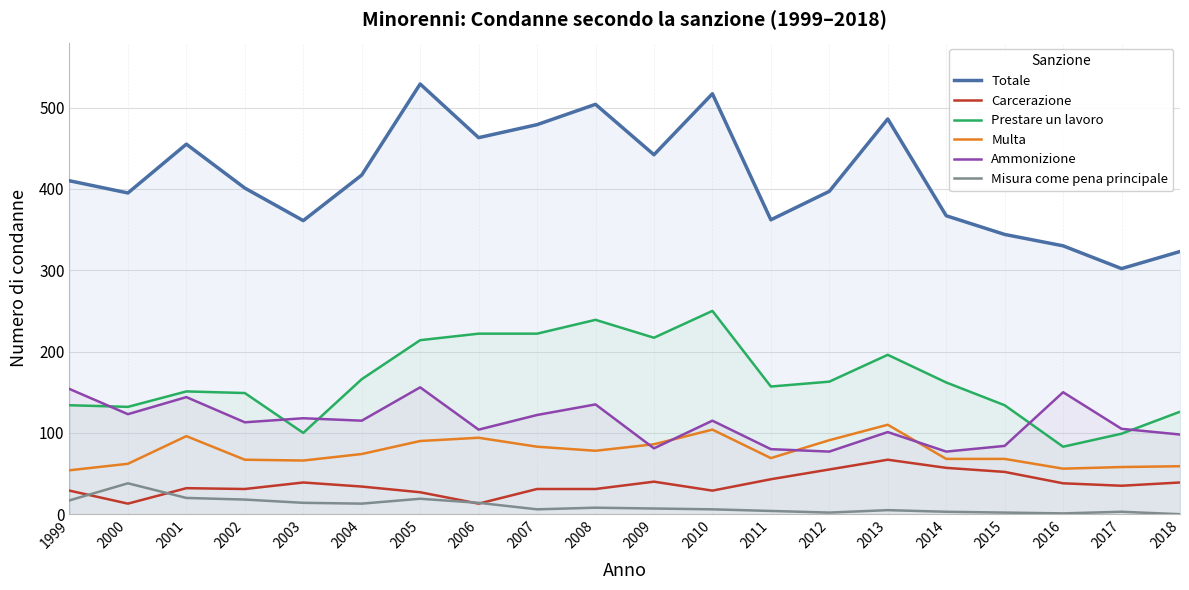

True or false: Totale has more than 2 points higher than both neighbors.

True